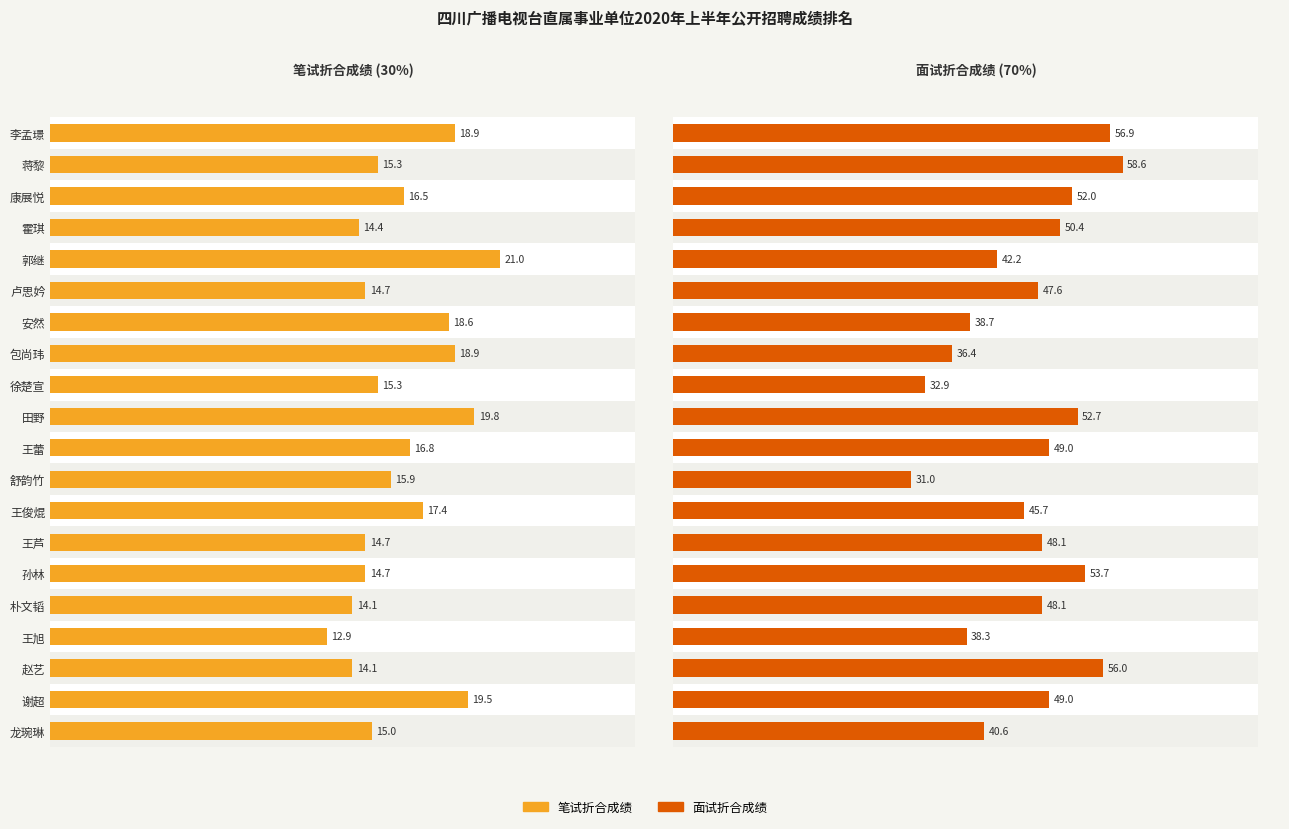

List the series in order of their overall mean, highest first.

面试折合成绩 (70%), 笔试折合成绩 (30%)